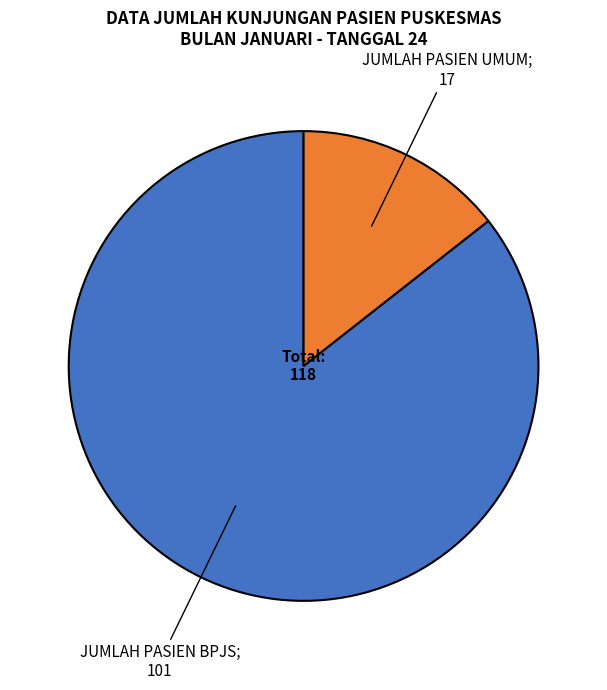

Is there a majority slice in this chart?

Yes